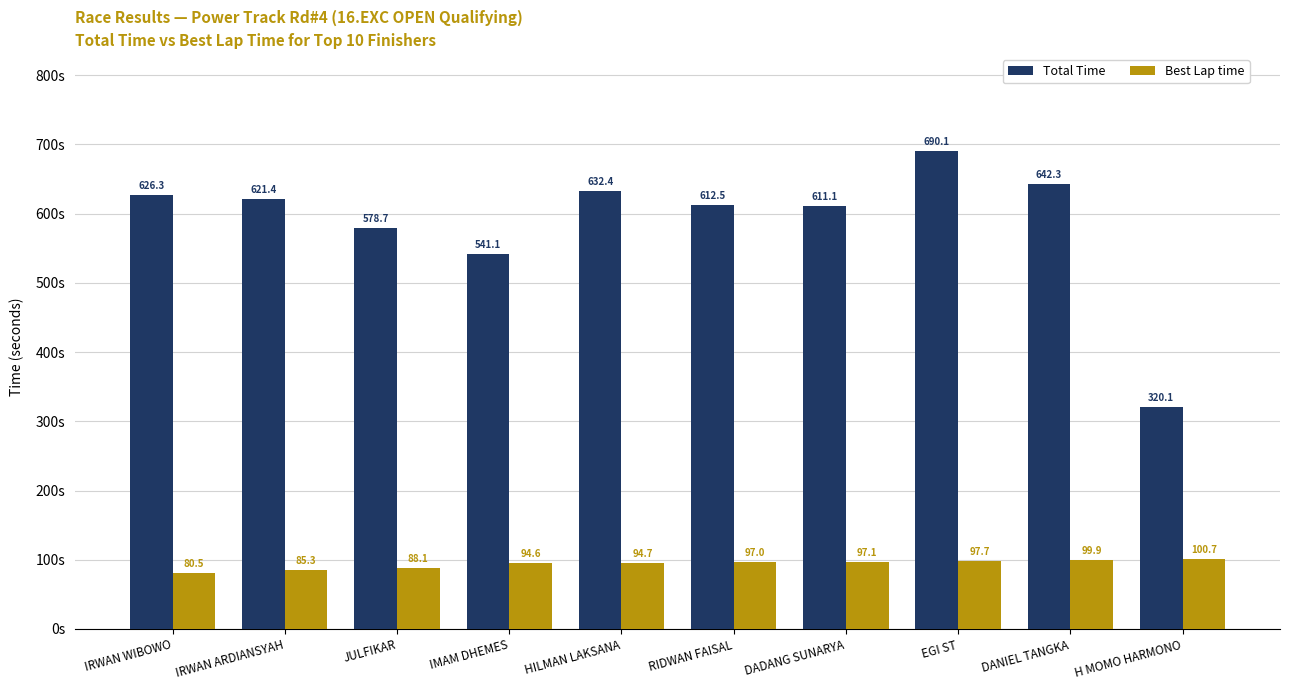

What are all the series names shown in the legend?

Total Time, Best Lap time